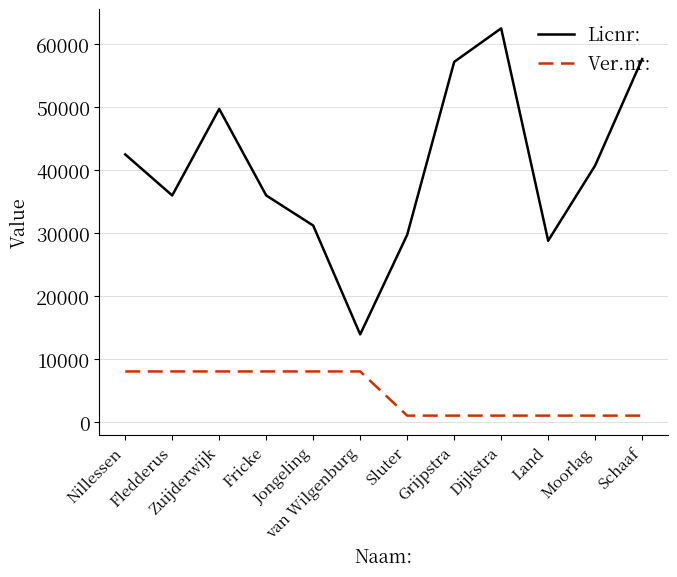

At how many categories does at least one series exceed 59020?

1